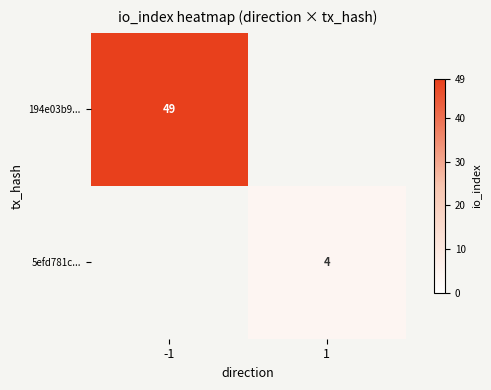

True or false: 5efd781c... has a value of 4 at 1.

True